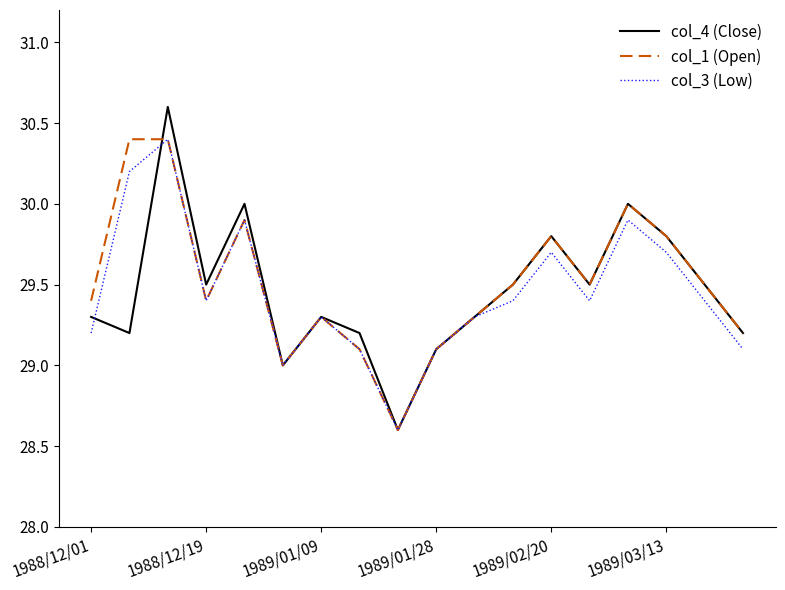

What is the greatest value displayed?

30.6